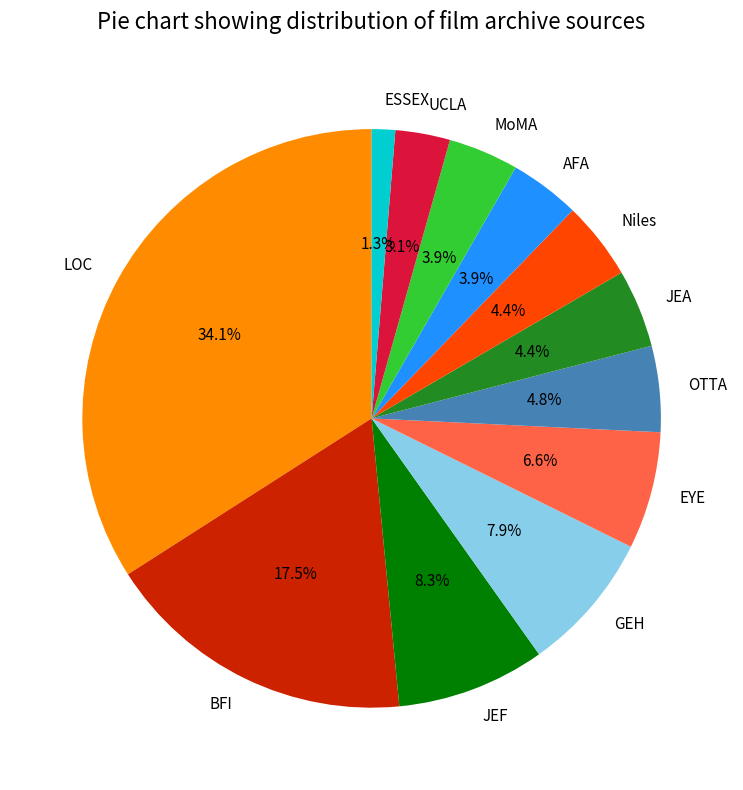

To the nearest percent, what is the average slice percentage?

8%